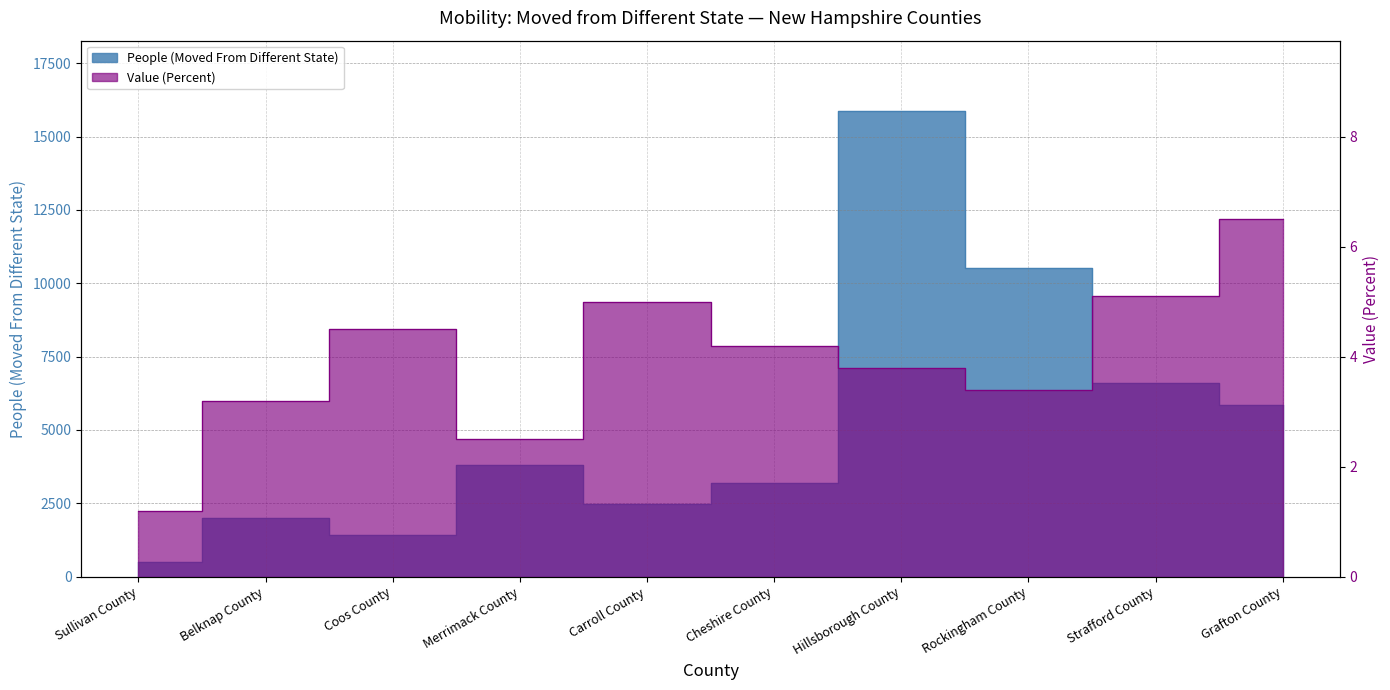

At which category does the chart reach its peak across all series?

Hillsborough County